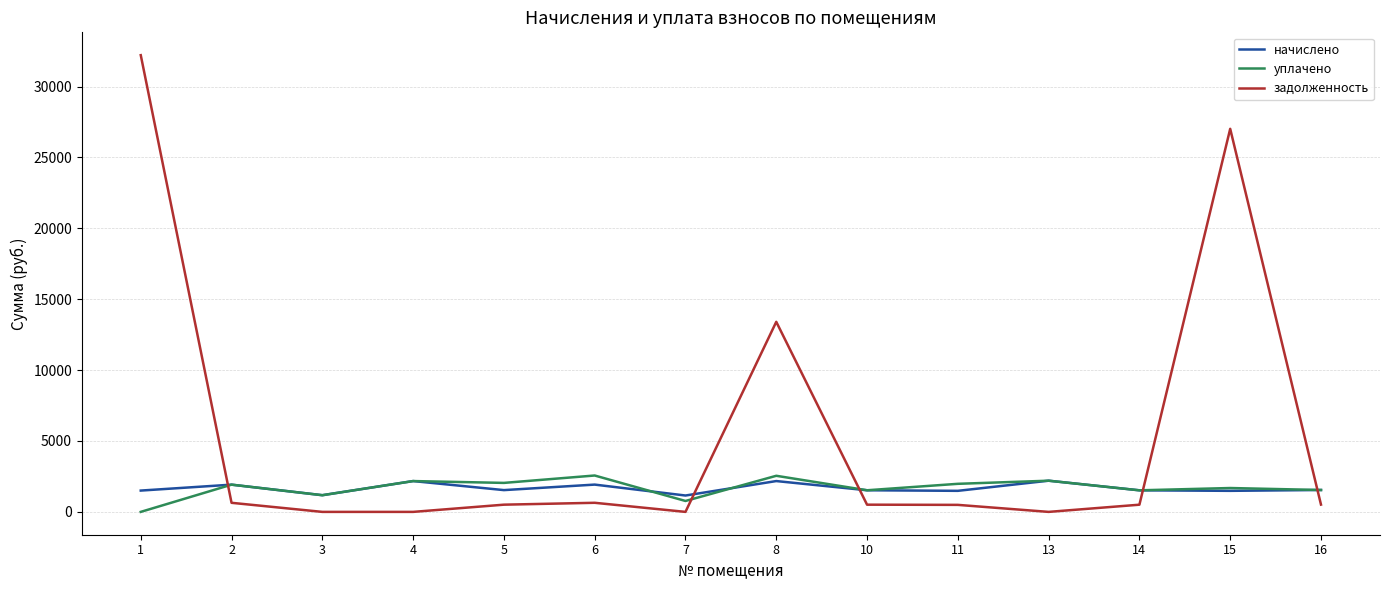

What is the lowest value of the начислено series?

1154.8